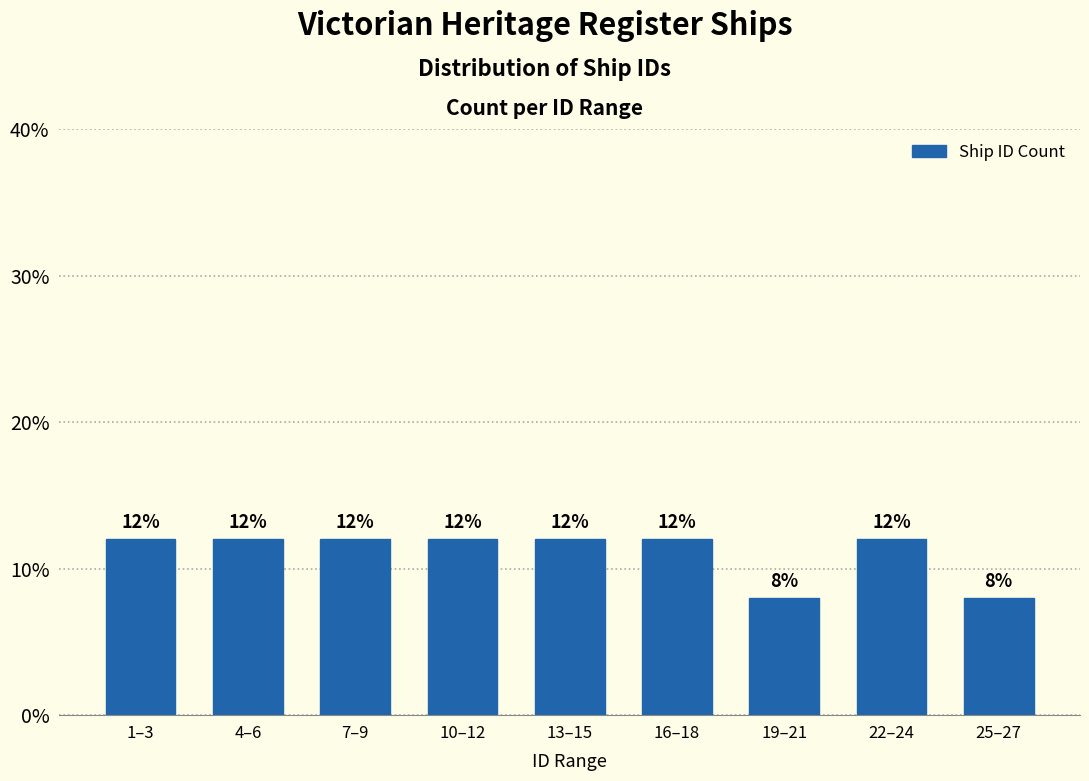

Are the bars horizontal?

No